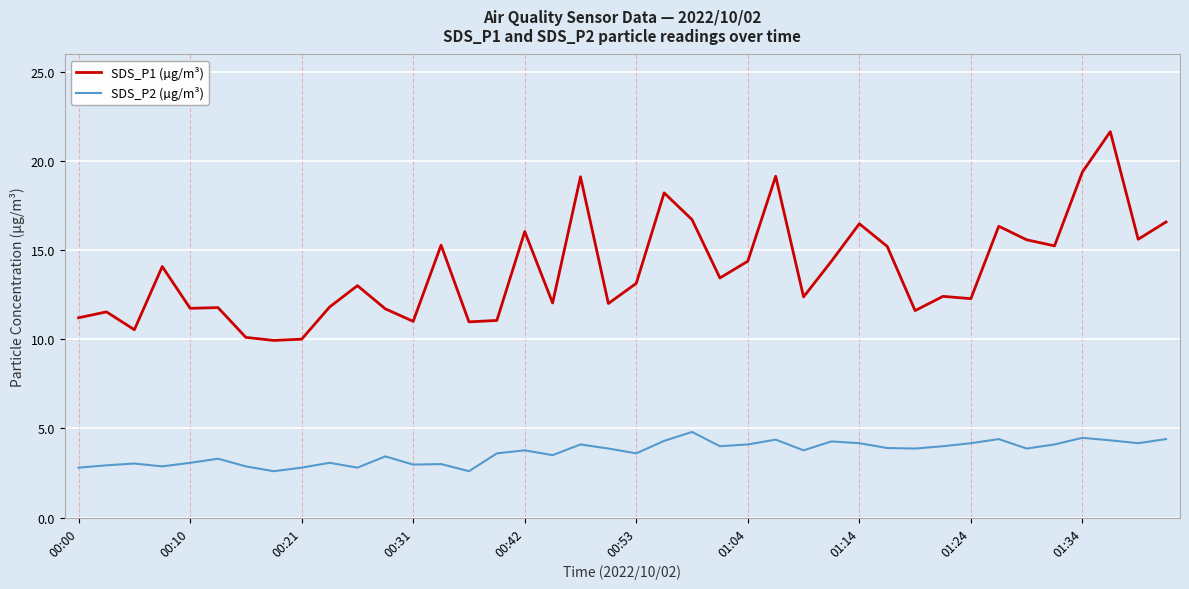

What is the highest value of the SDS_P1 (µg/m³) series?

21.6